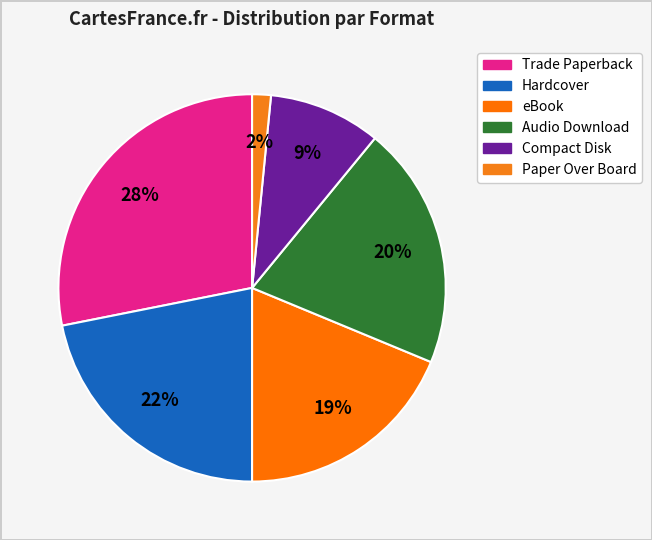

Is it true that Compact Disk is 9% of the pie?

True